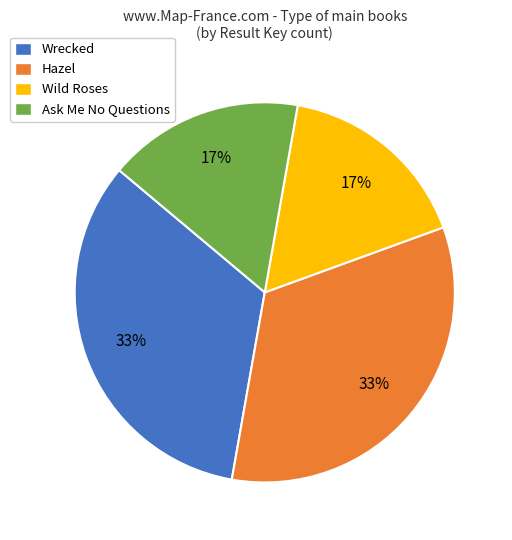

True or false: Wild Roses accounts for 17% of the total.

True